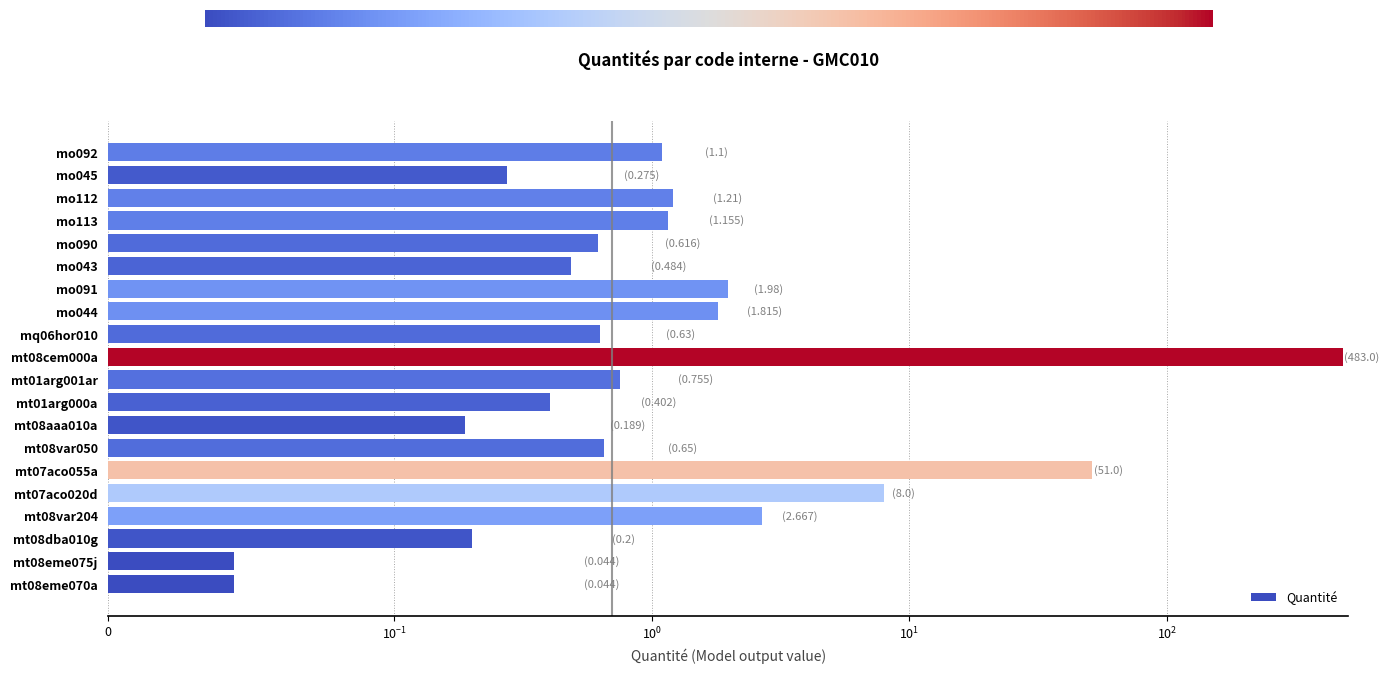

What is the average value?

27.8